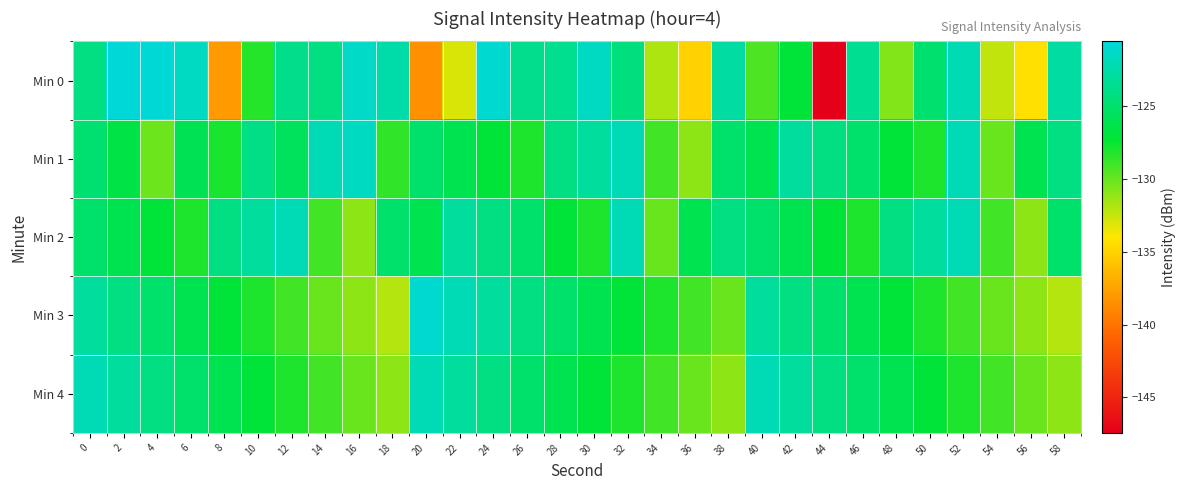

Which label corresponds to the largest value in the chart?

2